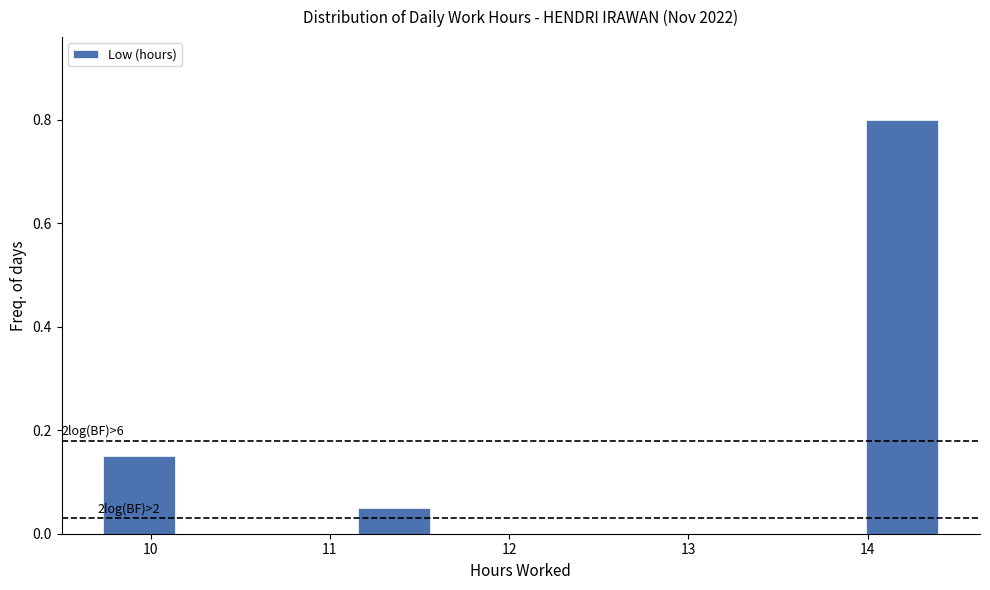

Over which range of the x-axis is the bar tallest?

14.0 to 14.4